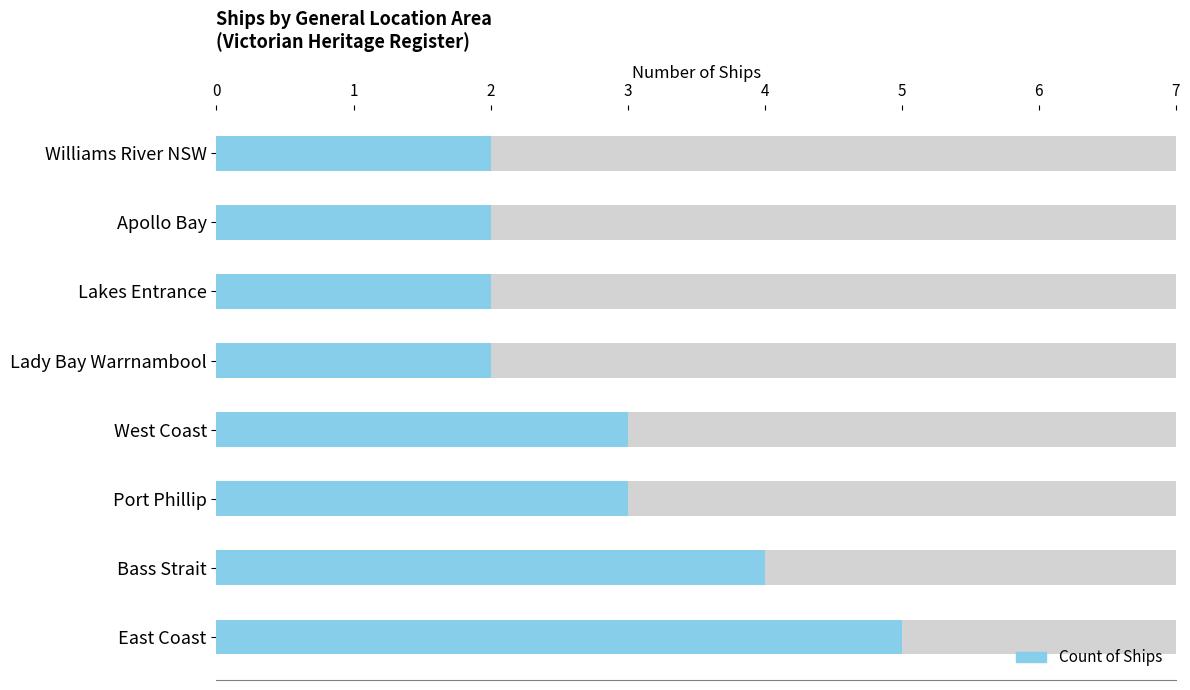

How many data points are less than 3?

4